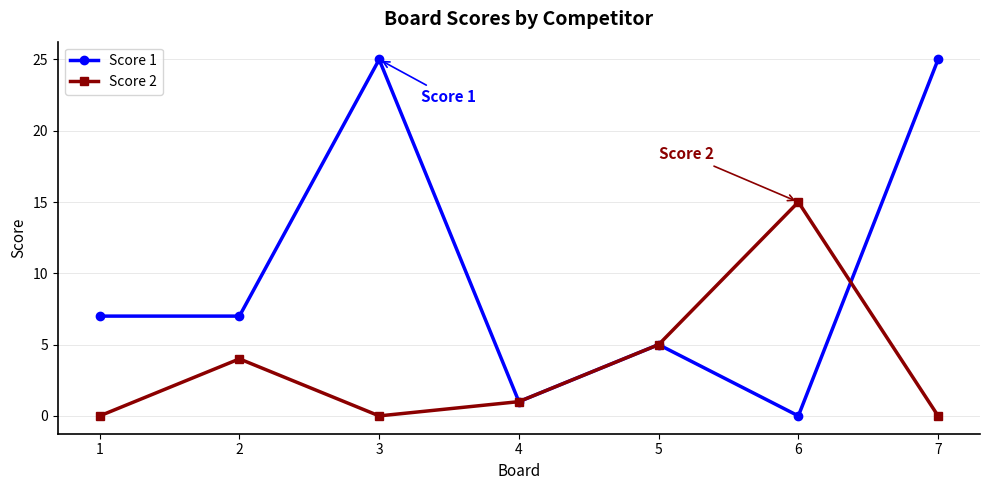

At which category does Score 2 reach its first local peak?

2